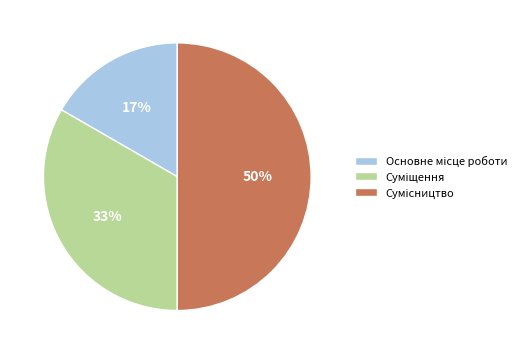

To the nearest percent, what is the average slice percentage?

33%